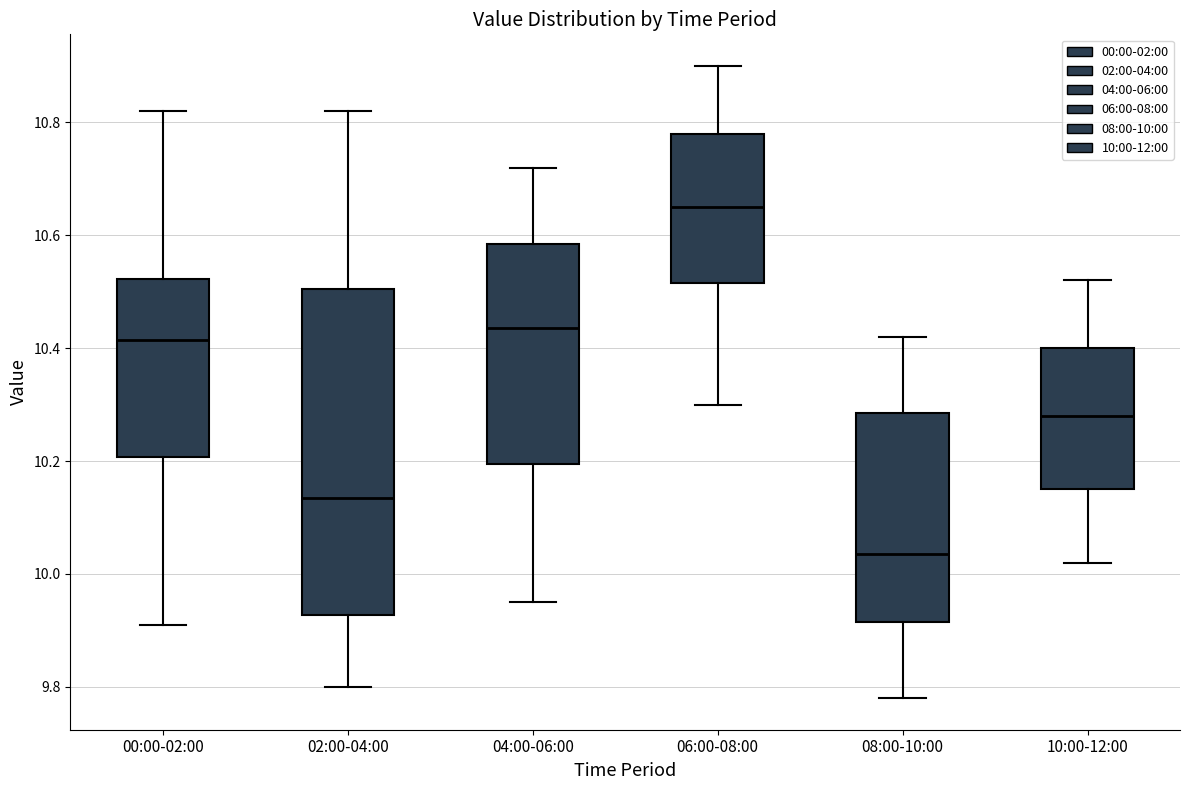

Comparing the boxes themselves (not the whiskers), which one is the tallest?

02:00-04:00